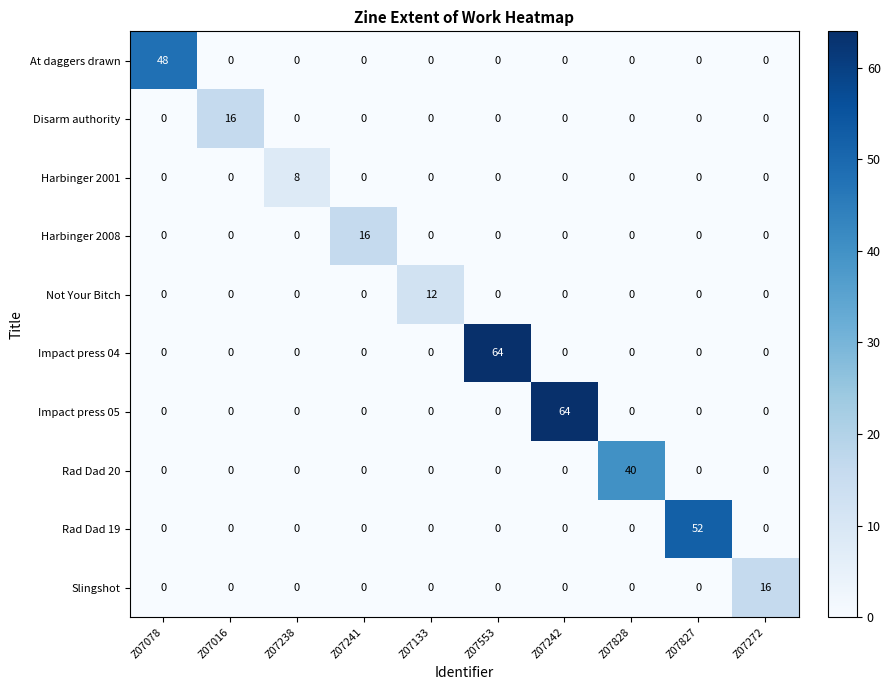

The value of At daggers drawn at Z07078 is 15. True or false?

False